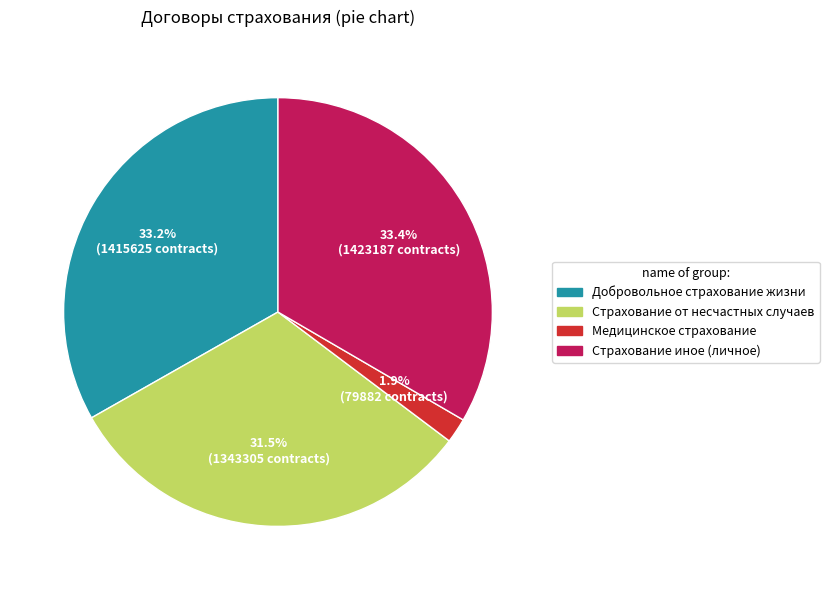

How many segments does this pie chart have?

4